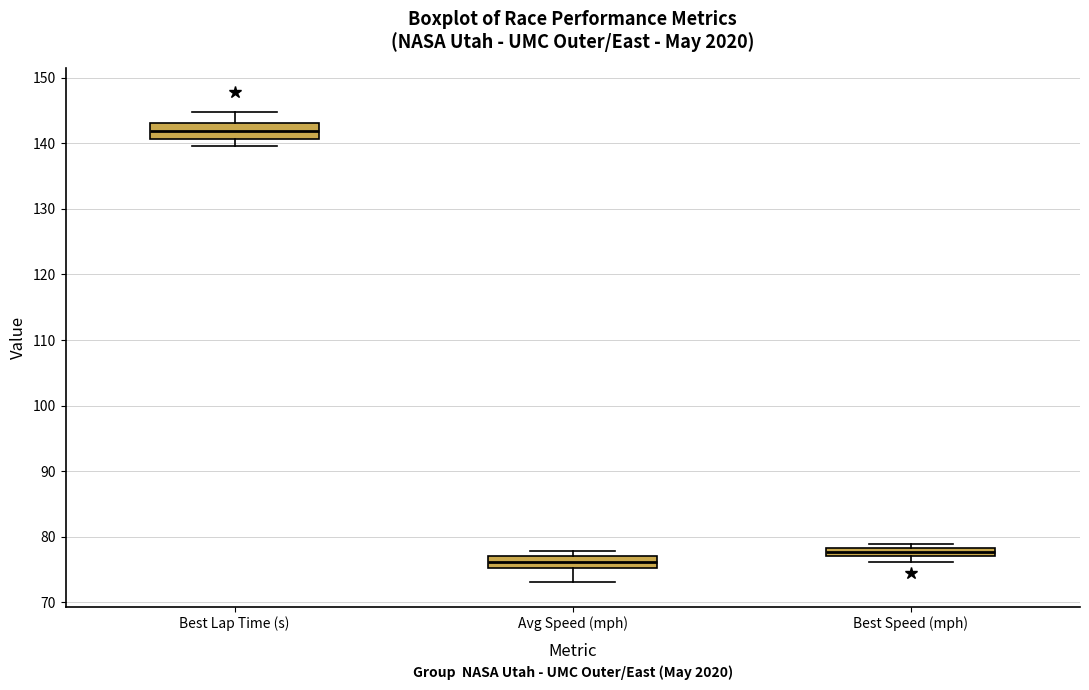

Where is the lower edge of the box for Best Speed (mph) on the y-axis? The values are not printed on the chart, so give them approximately, as read against the axis.

77